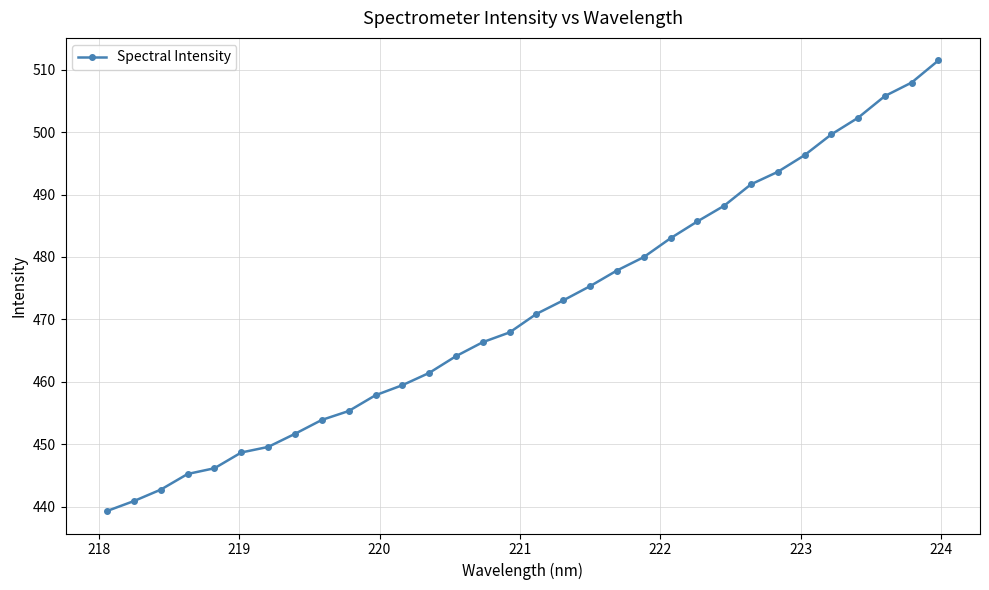

What is the average value?

471.7